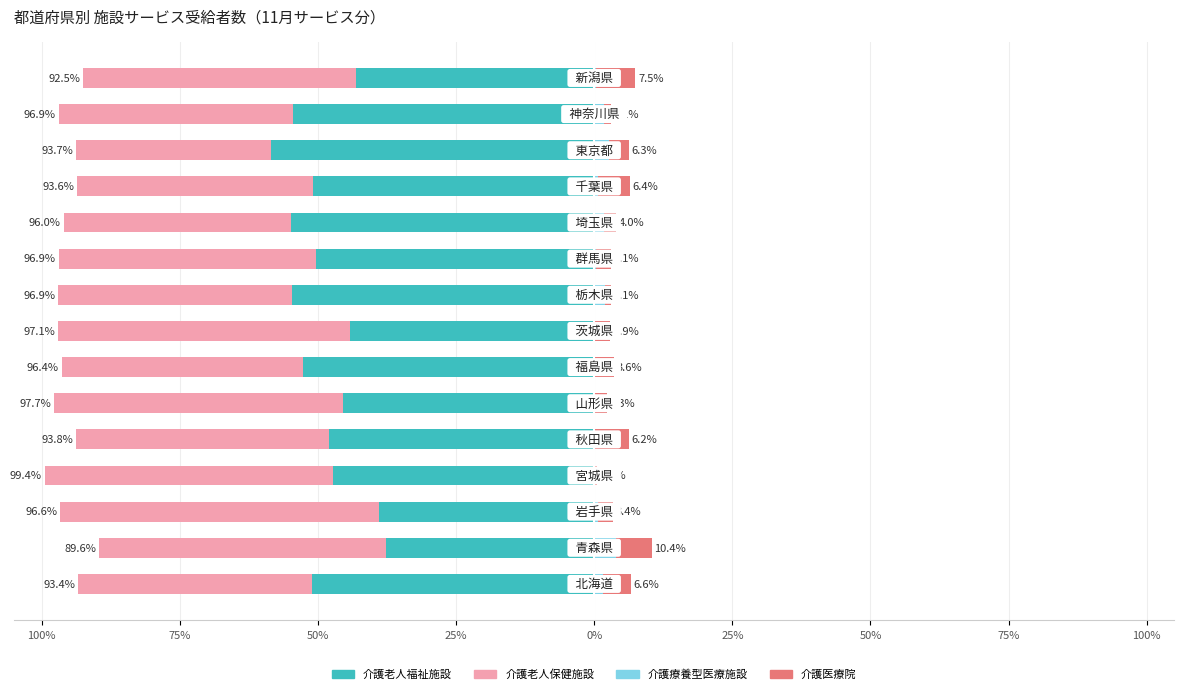

What is the difference between the 介護老人福祉施設 values at 0% and 100%?

3.1